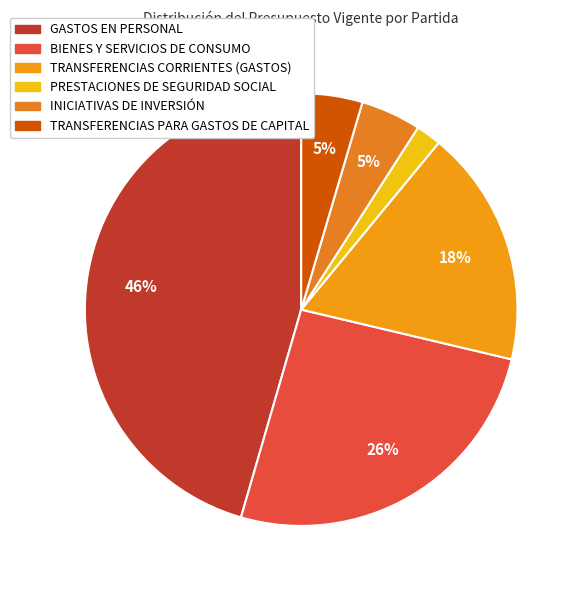

Is there any slice that represents more than half of the pie?

No